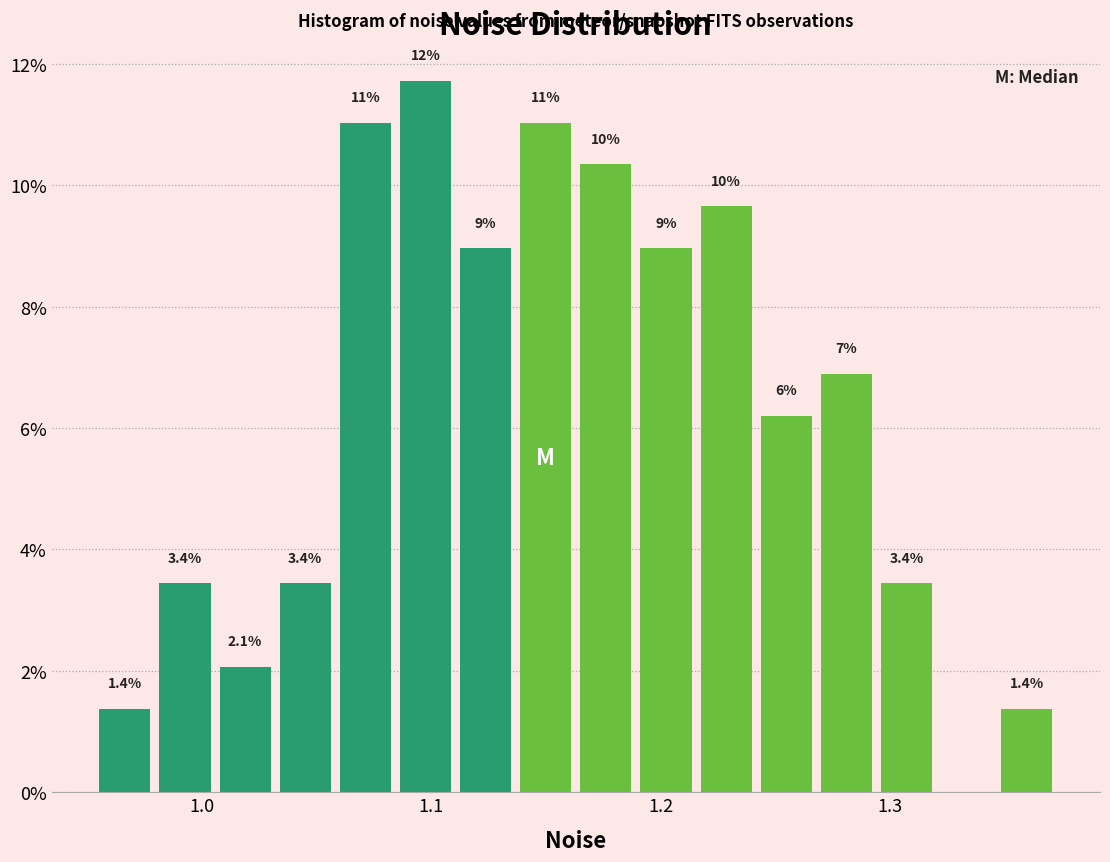

Around what value on the x-axis is the tallest bar? Give the approximate position of its centre, as read against the axis.

1.10